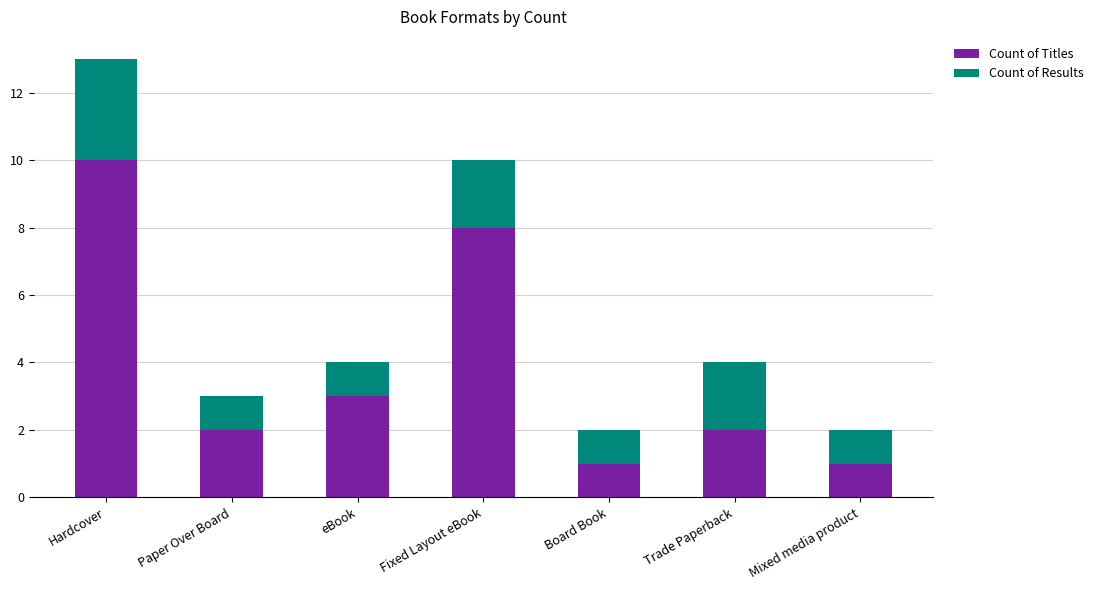

What is the maximum value for Count of Titles?

10